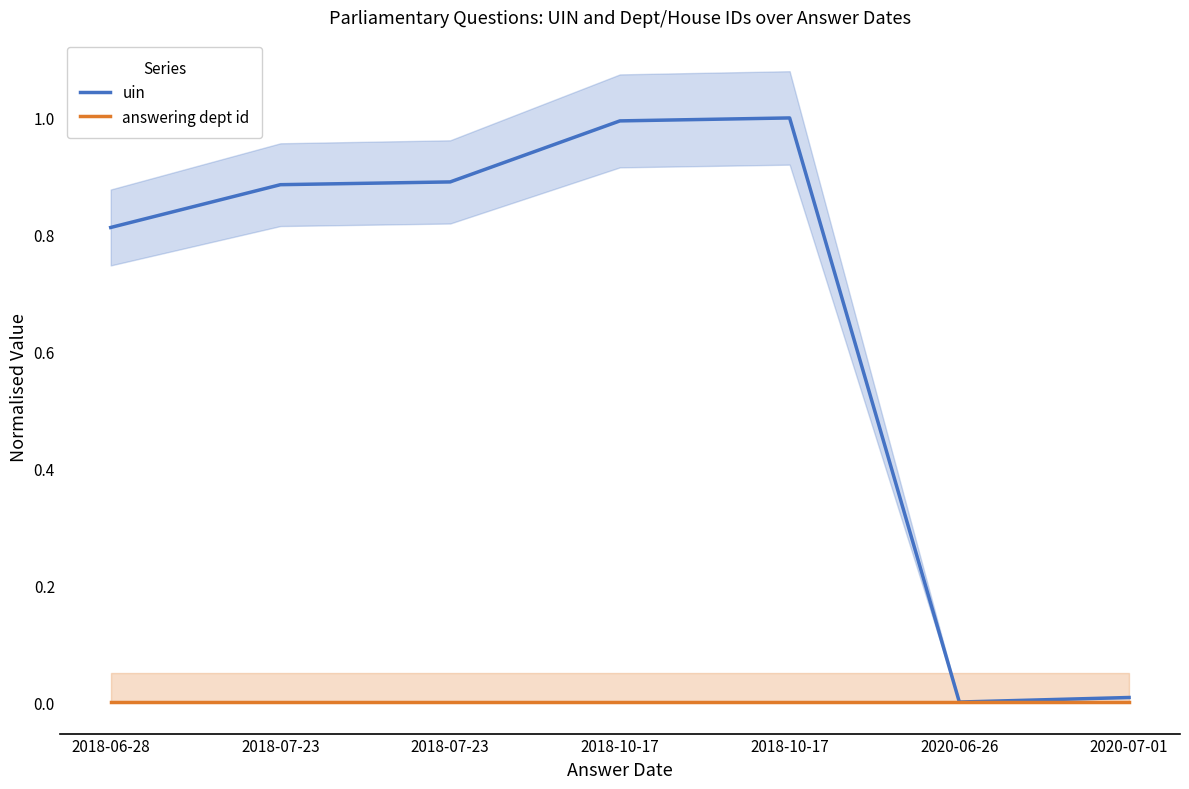

List the labels in order of answering dept id value, smallest first.

2018-06-28, 2018-07-23, 2018-07-23, 2018-10-17, 2018-10-17, 2020-06-26, 2020-07-01